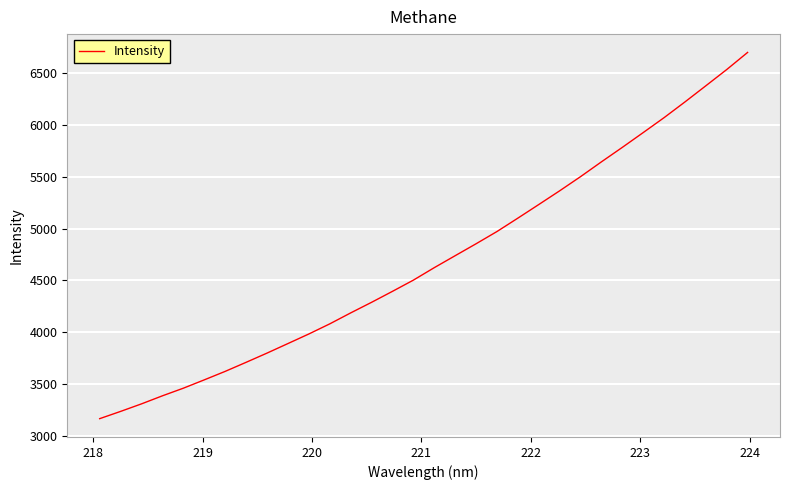

What is the difference between the maximum and minimum values?

3540.3